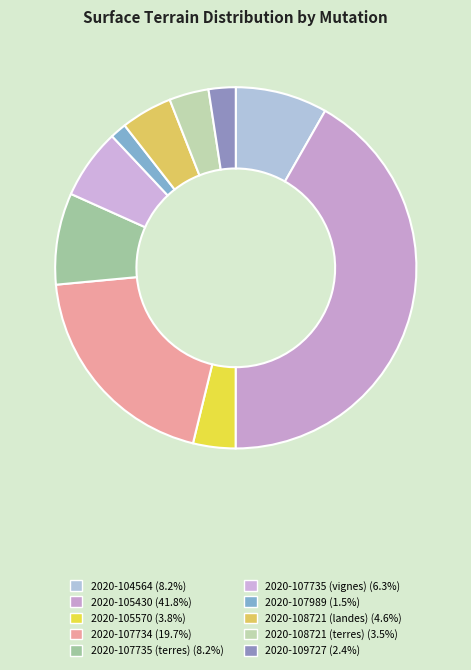

Is it true that 2020-107735 (terres) is 8% of the pie?

True